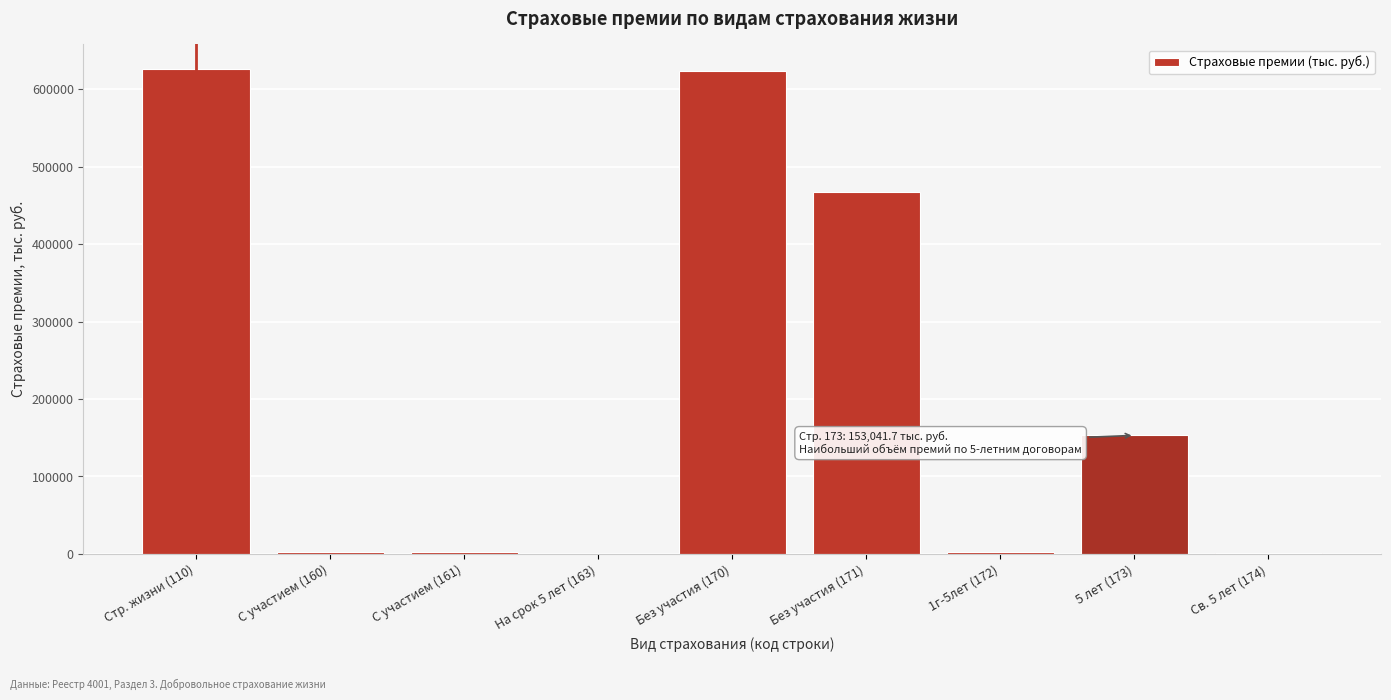

What is the change in value from Без участия (171) to 5 лет (173)?

-314238.9